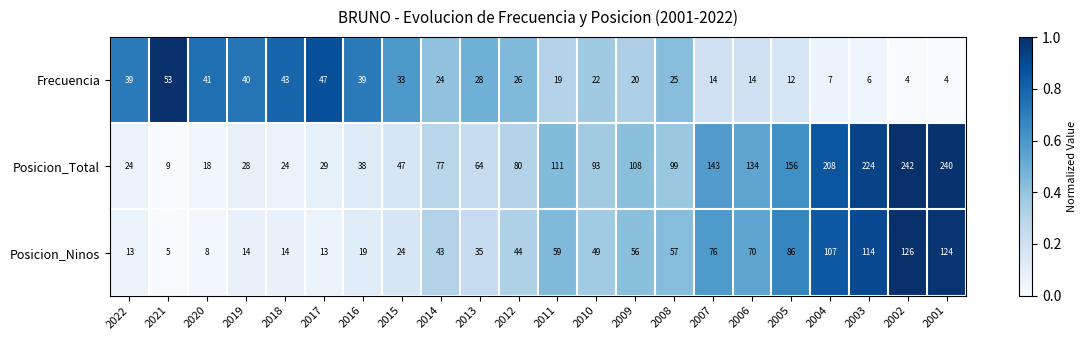

List the series in order of their overall mean, highest first.

Posicion_Total, Posicion_Ninos, Frecuencia